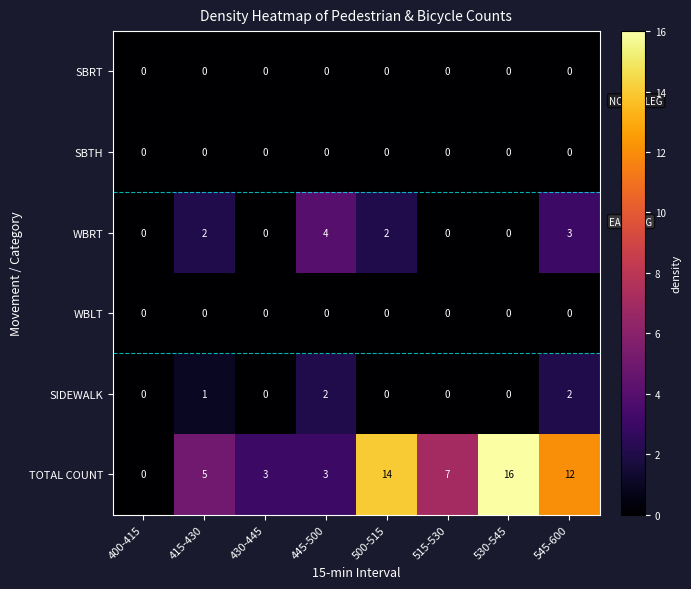

Which category has the highest value across all series?

530-545